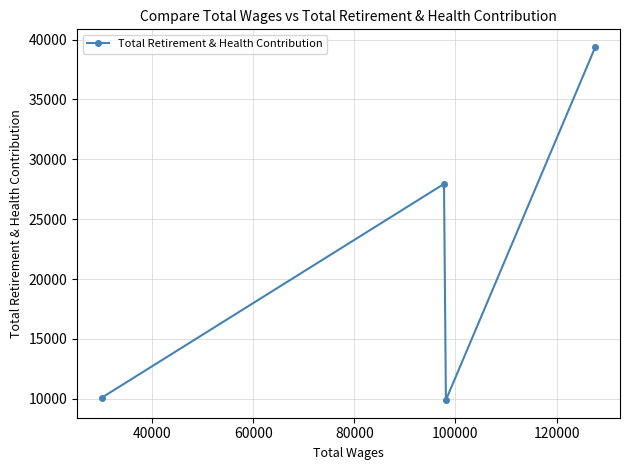

What is the average value?

21830